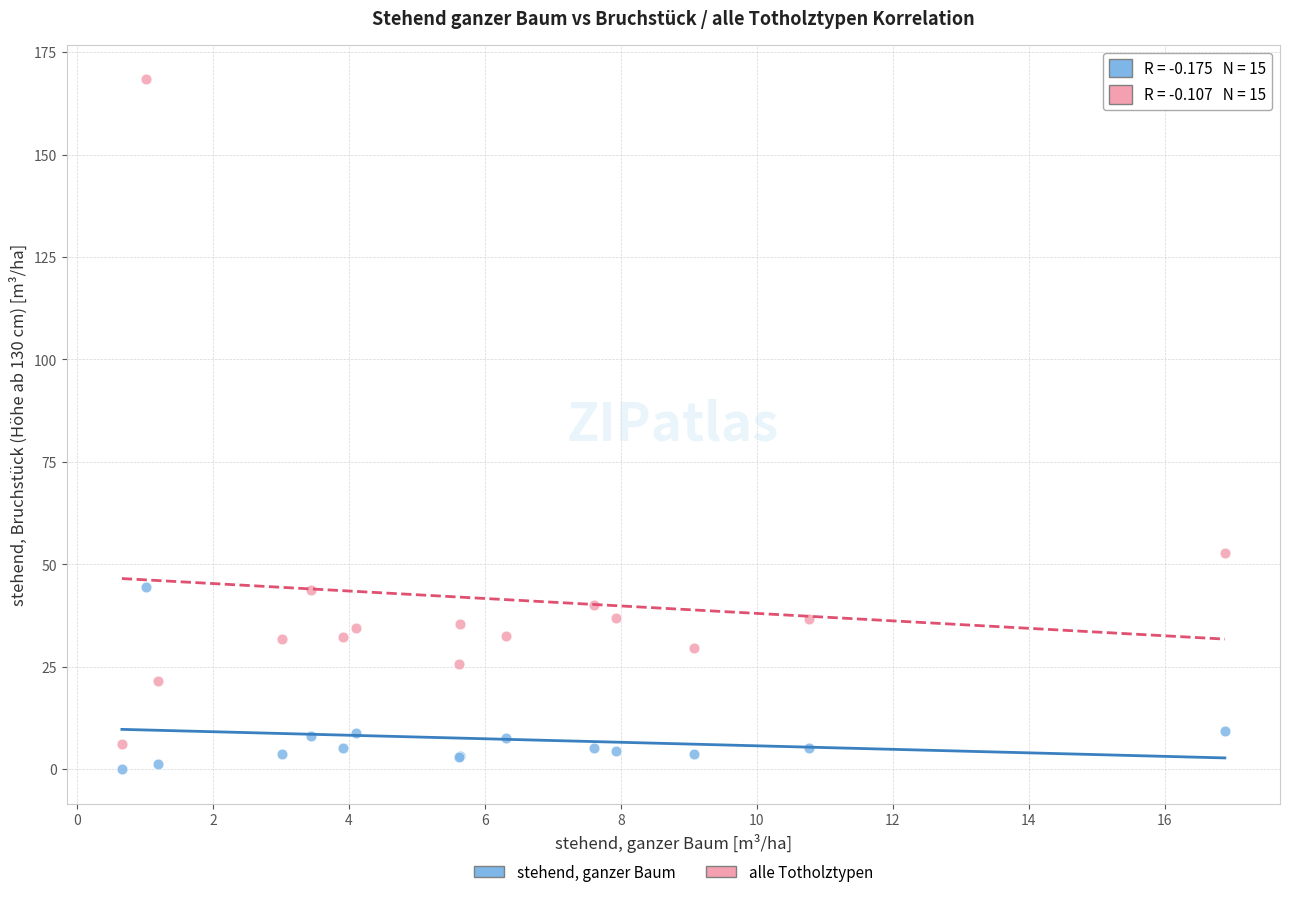

Which series reaches the maximum Y coordinate?

alle Totholztypen